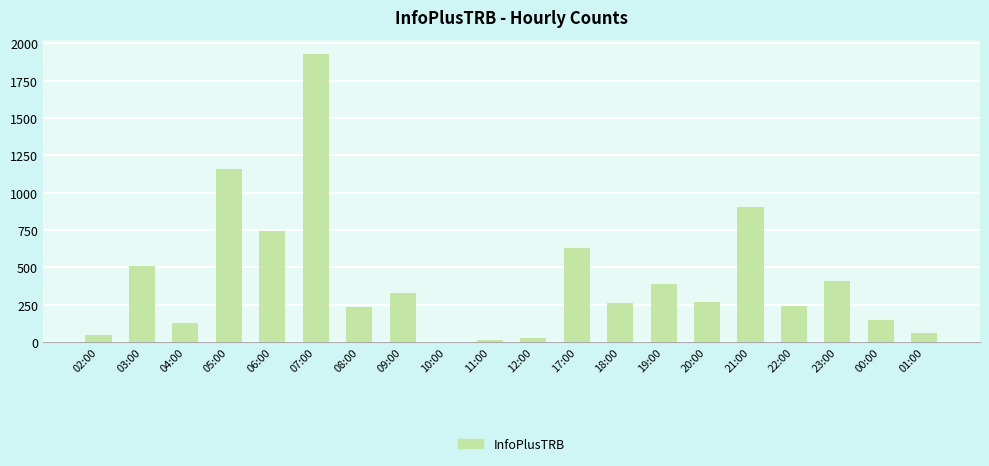

What is the sum of all values?

8441